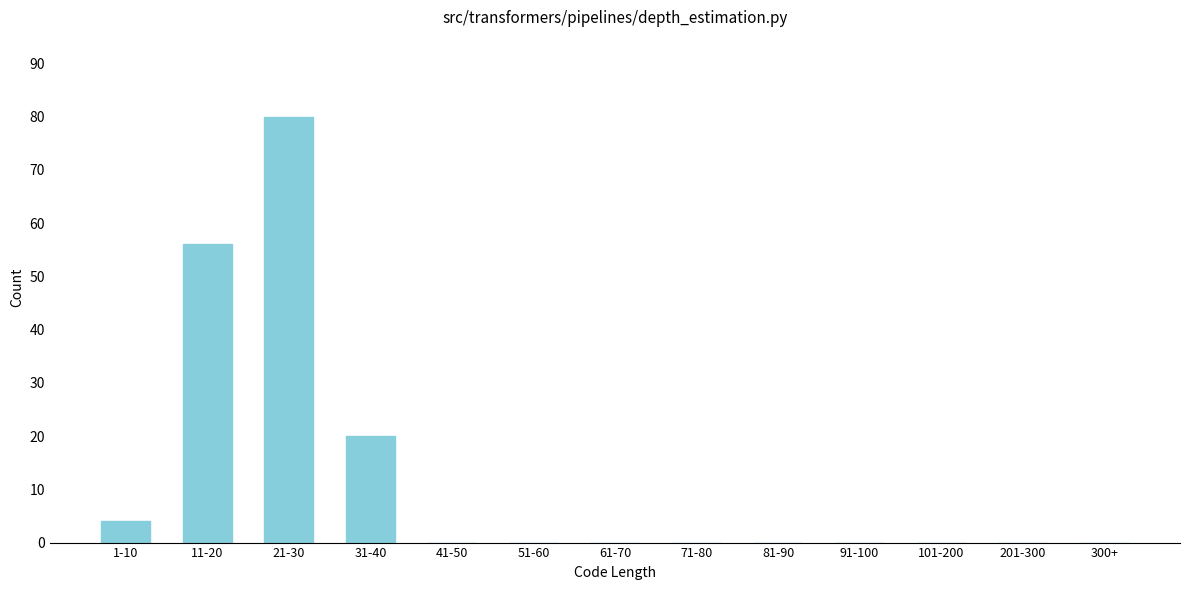

Reading left to right, extract all data points from this chart.

1-10=4	11-20=56	21-30=80	31-40=20	41-50=0	51-60=0	61-70=0	71-80=0	81-90=0	91-100=0	101-200=0	201-300=0	300+=0